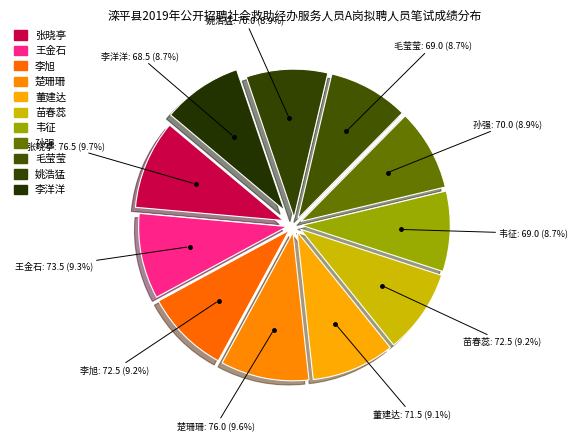

How many segments does this pie chart have?

11